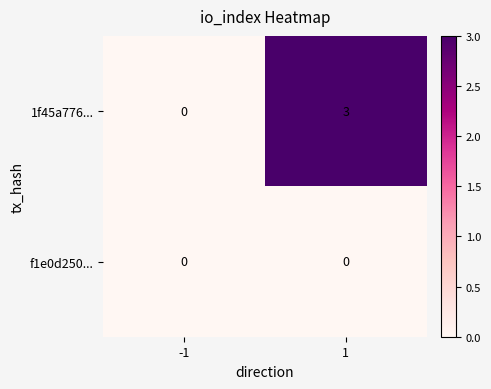

Reading left to right, what are all the values shown in this chart?

1f45a776...: 0	3
f1e0d250...: 0	0